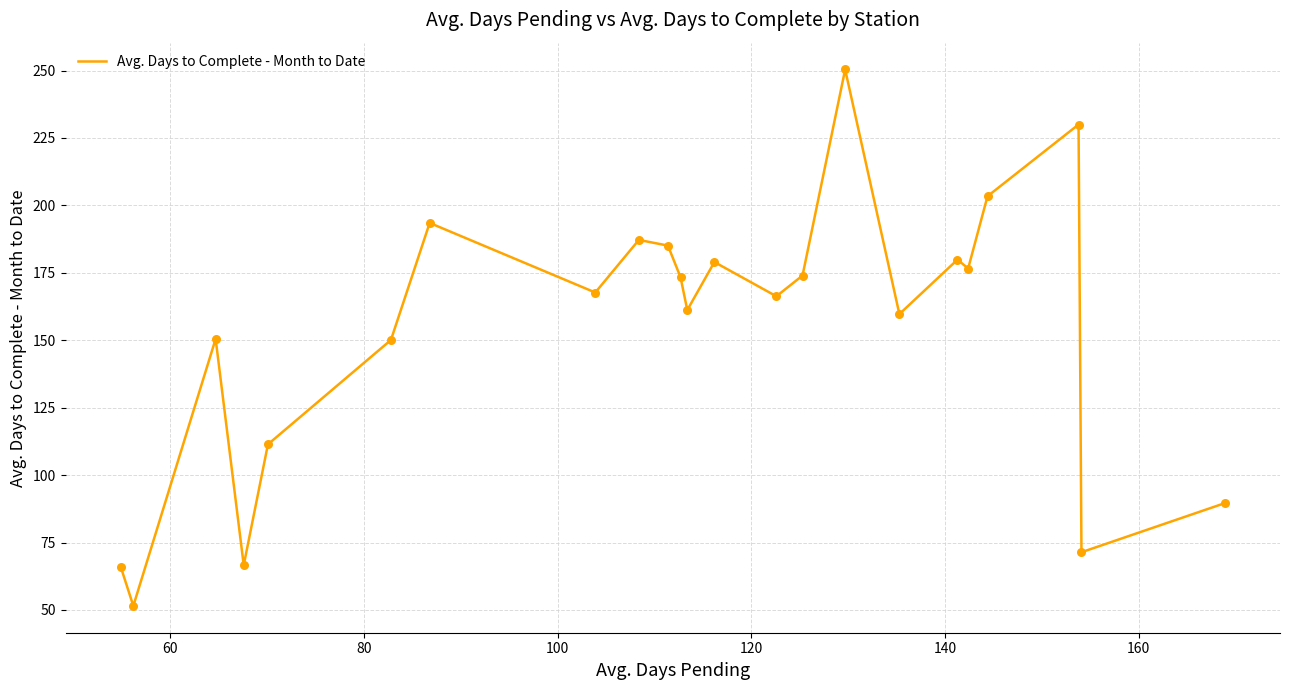

What is the difference between the maximum and minimum values?

198.9